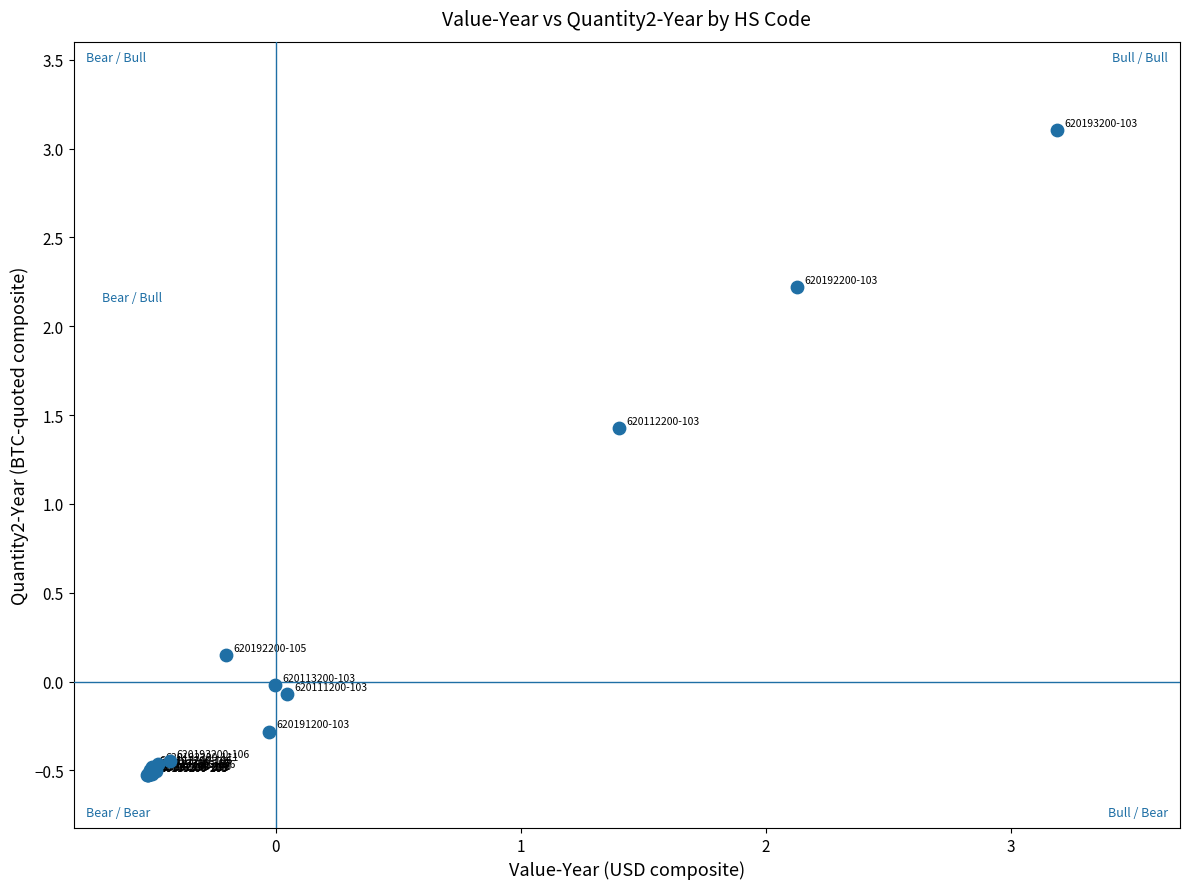

What Y value in the scatter plot is closest to 1?

1.4